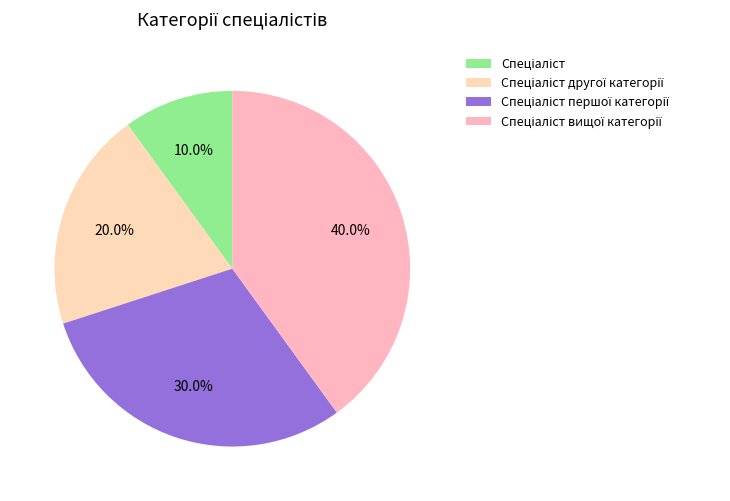

True or false: Спеціаліст першої категорії accounts for 30% of the total.

True